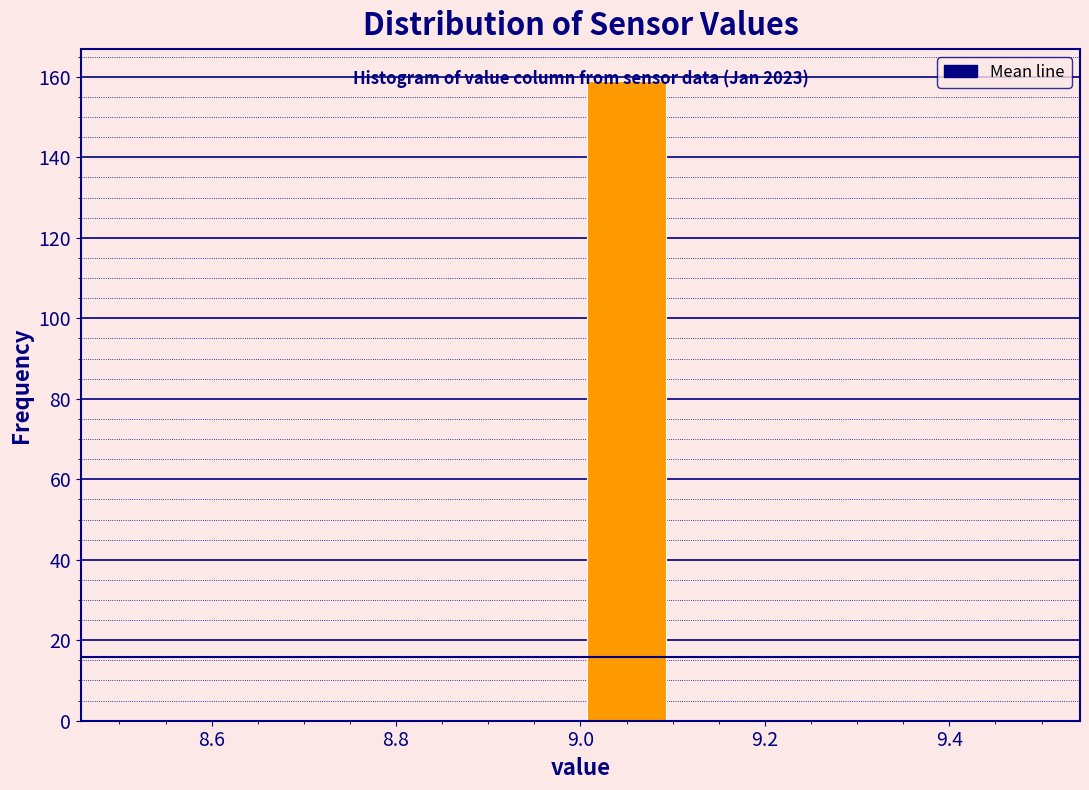

Which range on the x-axis has the tallest bar?

9.0 to 9.1